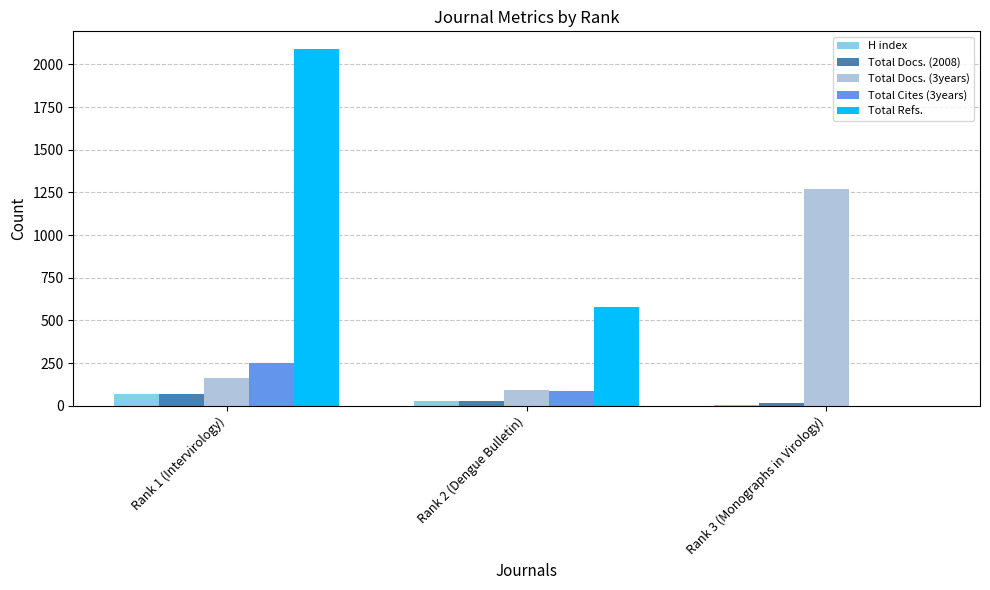

How many groups of bars are there?

3